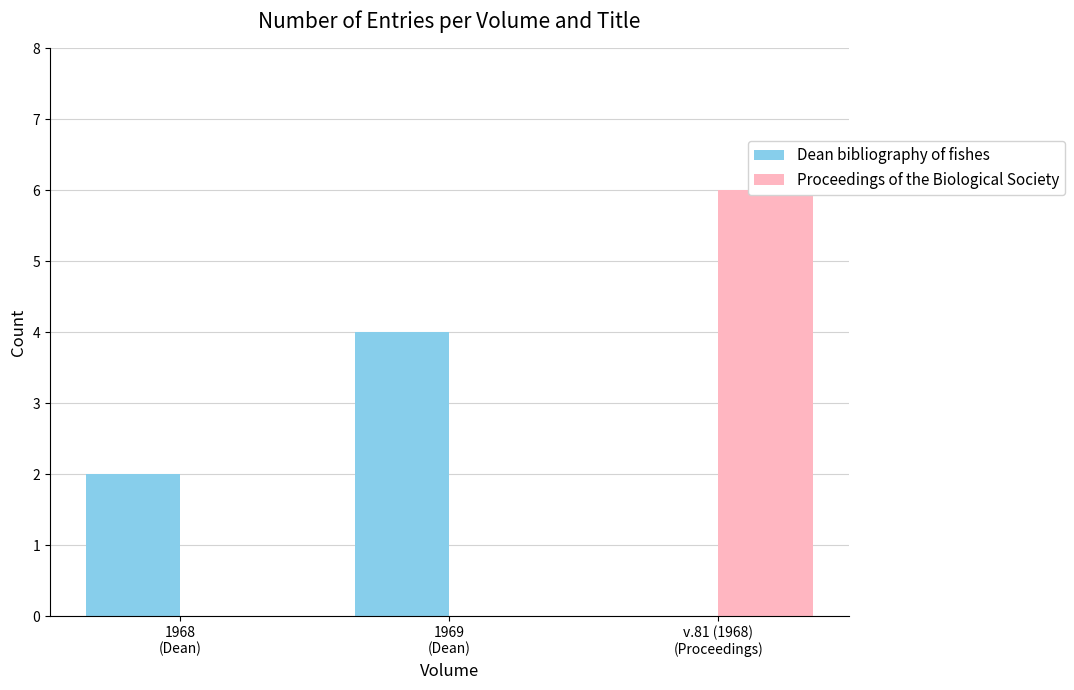

True or false: Dean bibliography of fishes has a value of 0 at v.81 (1968)
(Proceedings).

True